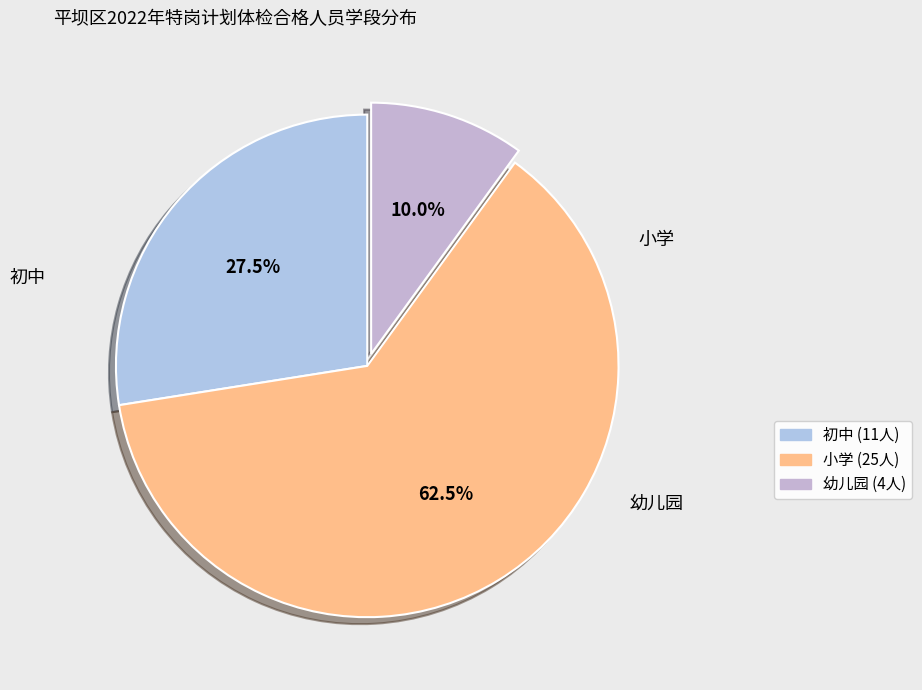

What portion of the pie excludes 小学?

37.5%